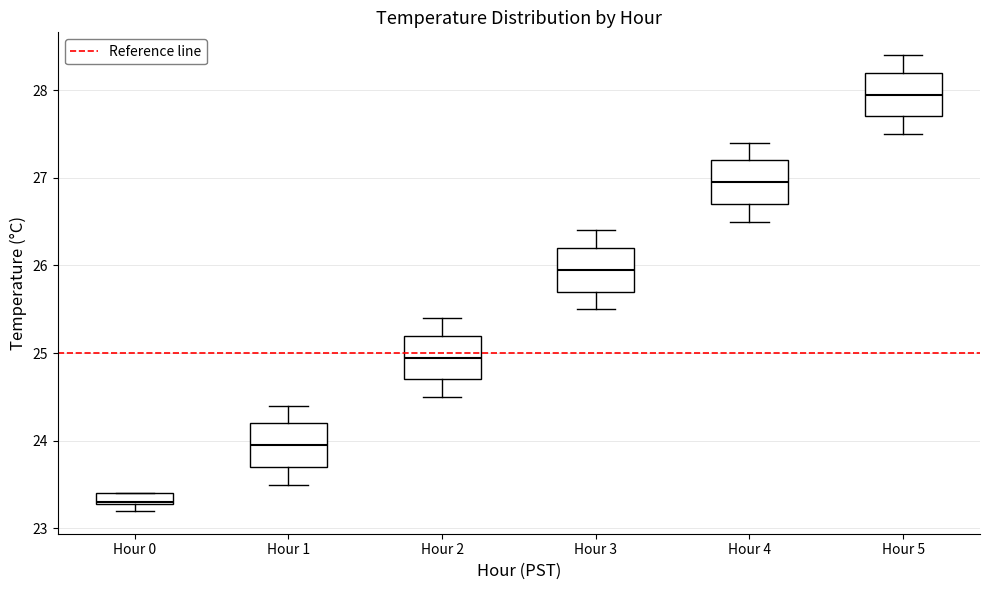

Where does the upper whisker of the box for Hour 5 end on the y-axis? The values are not printed on the chart, so give them approximately, as read against the axis.

28.4